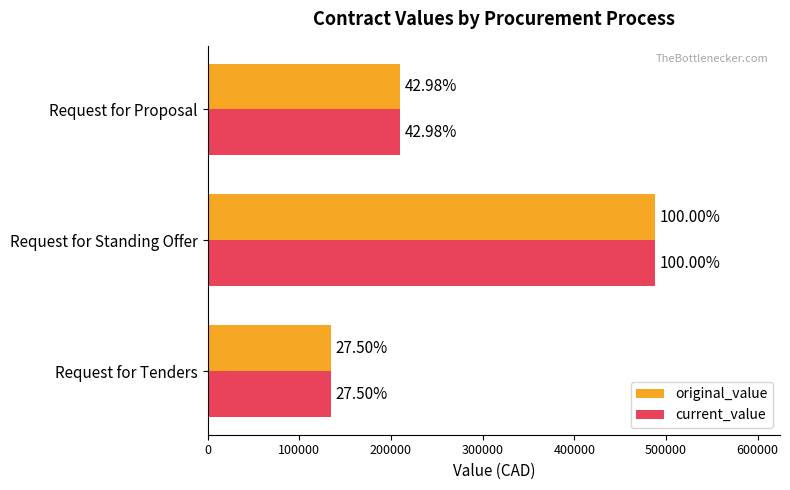

What are all the series names shown in the legend?

original_value, current_value